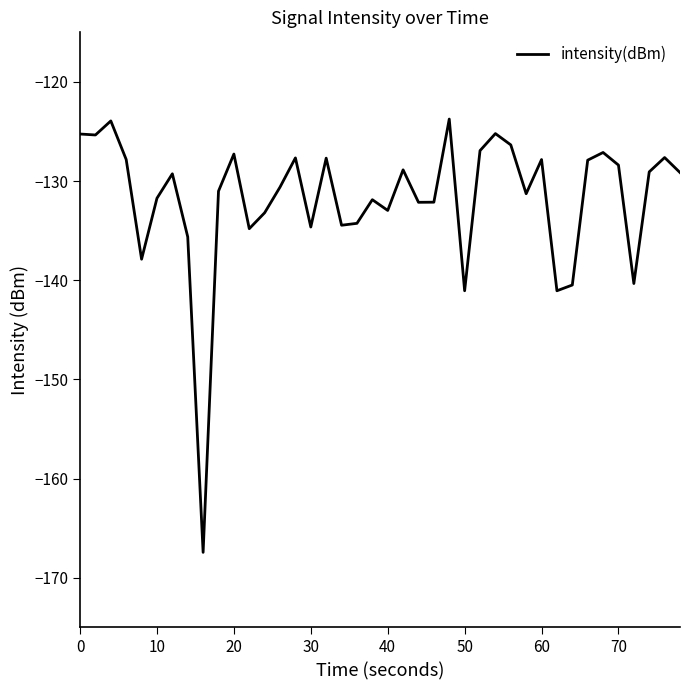

What is the difference between the maximum and minimum values?

43.7